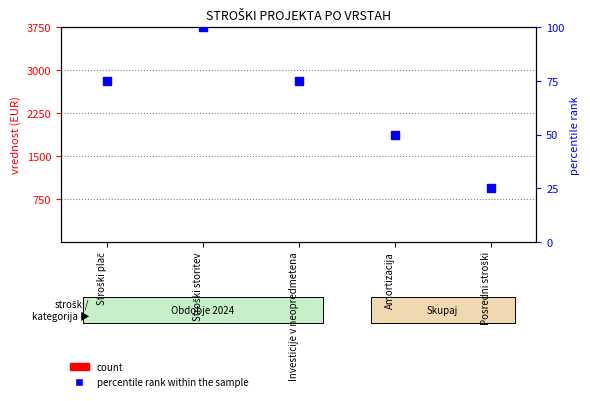

Reading left to right, list all the values displayed in this chart.

count: 0	0	0	0	0
percentile rank within the sample: 75	100	75	50	25